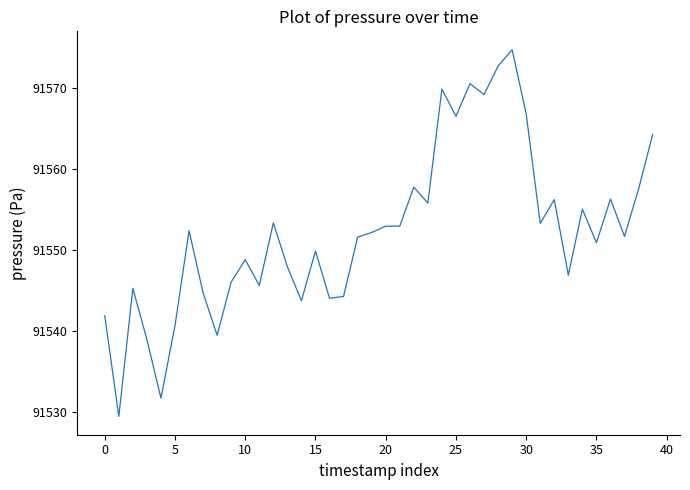

What is the greatest value displayed?

91574.7